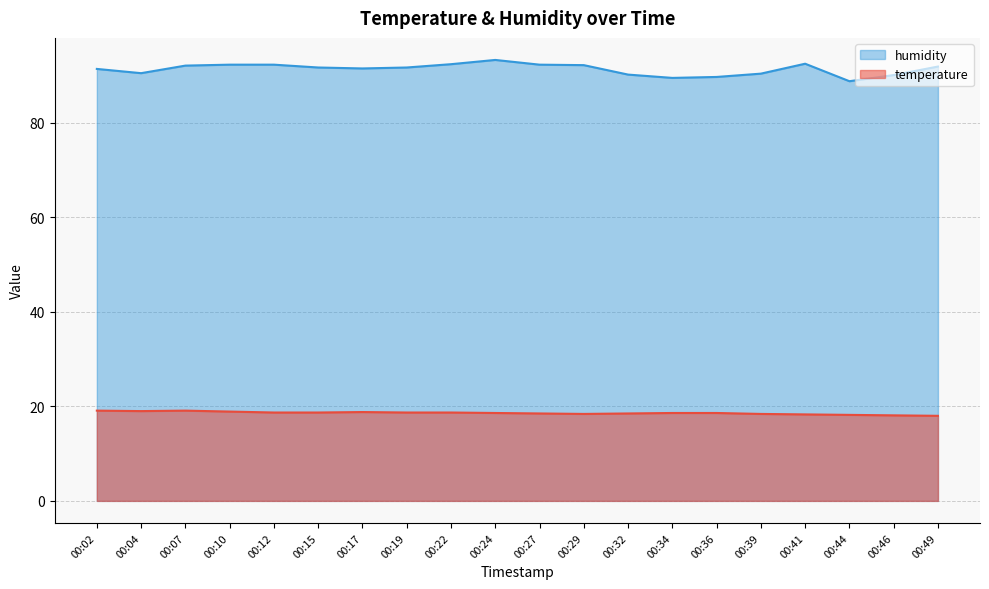

True or false: humidity has more than 0 points higher than both neighbors.

True